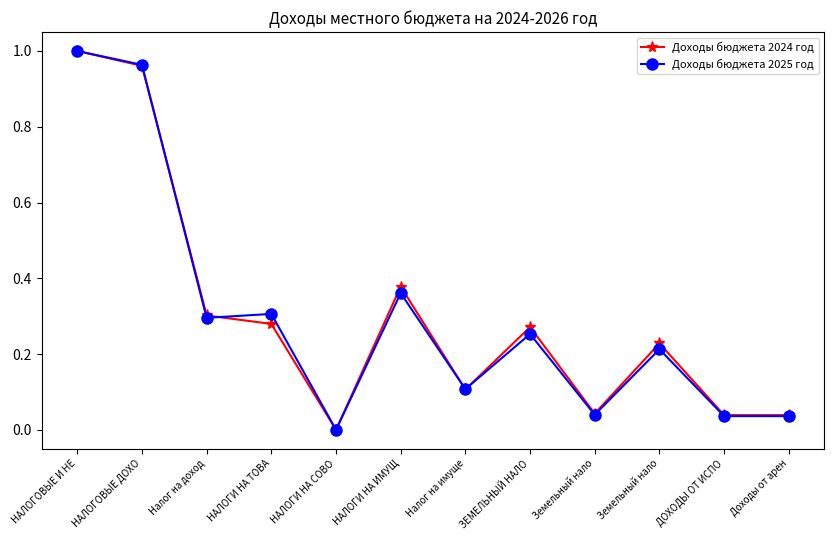

Count the number of data series in this chart.

2